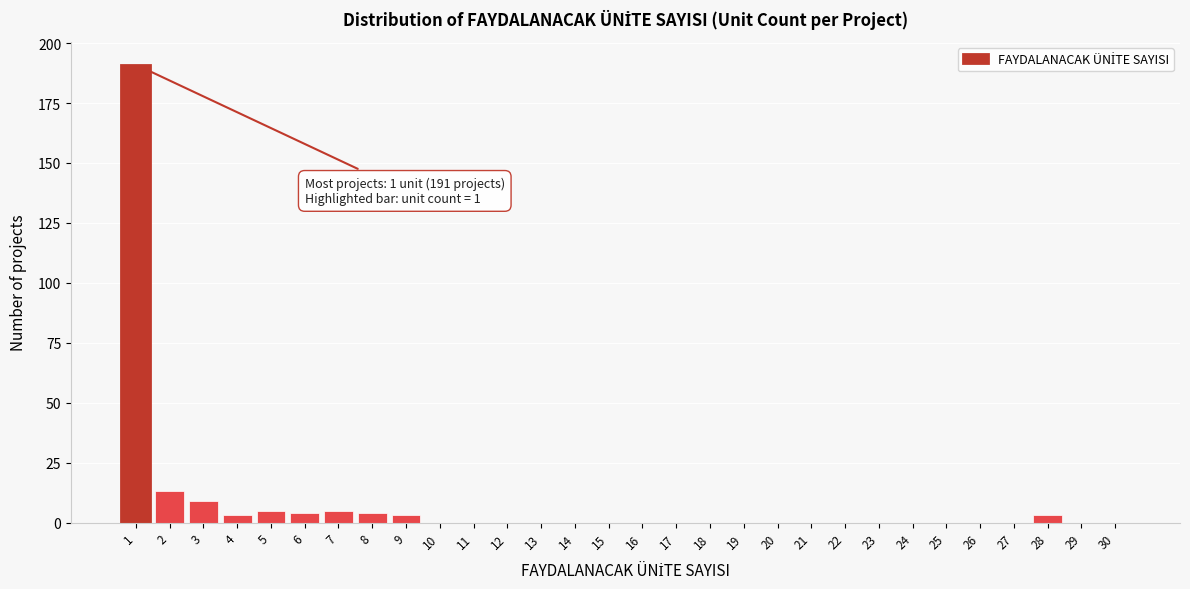

Reading left to right, extract all data points from this chart.

1=191	2=13	3=9	4=3	5=5	6=4	7=5	8=4	9=3	10=0	11=0	12=0	13=0	14=0	15=0	16=0	17=0	18=0	19=0	20=0	21=0	22=0	23=0	24=0	25=0	26=0	27=0	28=3	29=0	30=0